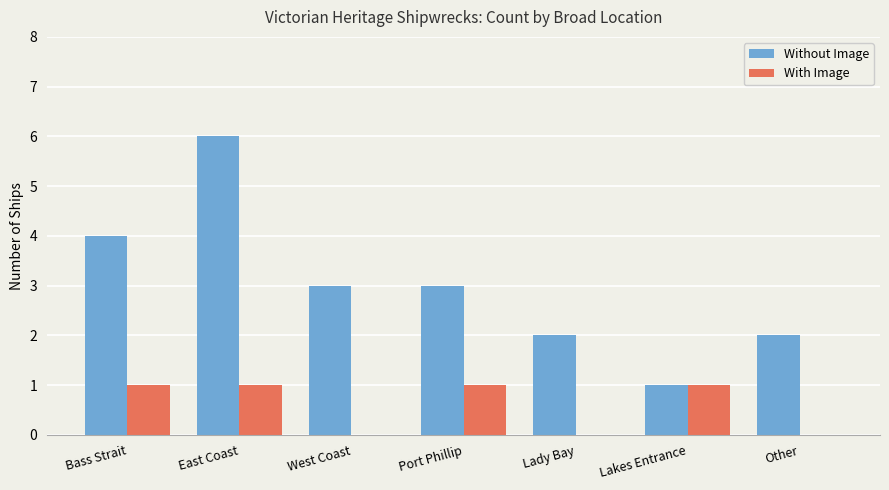

Which series has the largest total across all categories?

Without Image